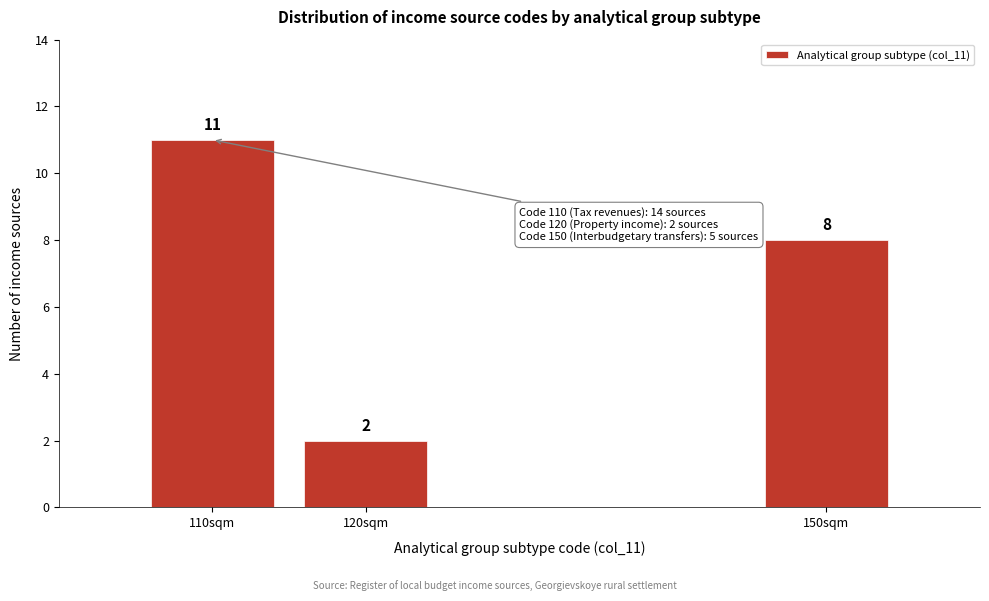

Reading right to left, extract all data points from this chart.

150sqm=8	120sqm=2	110sqm=11